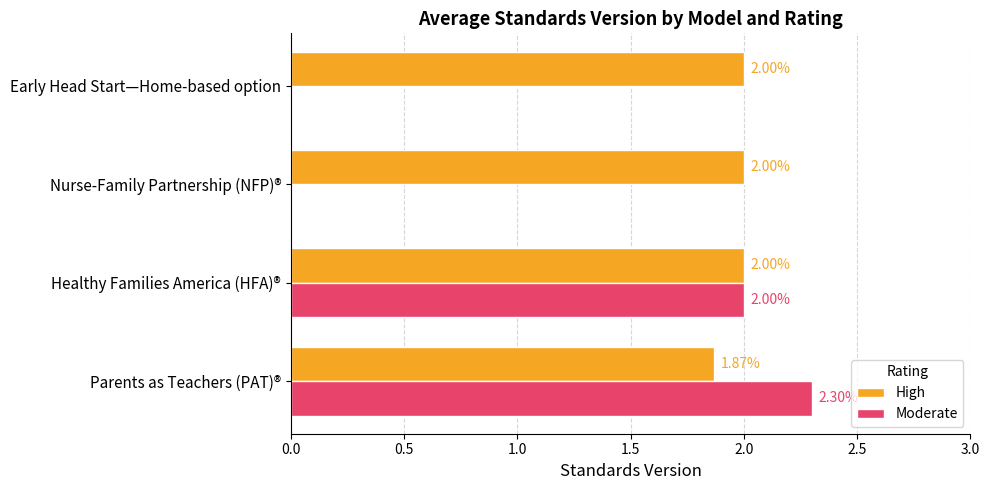

Which series changed the most between Parents as Teachers (PAT)® and Nurse-Family Partnership (NFP)®?

Moderate